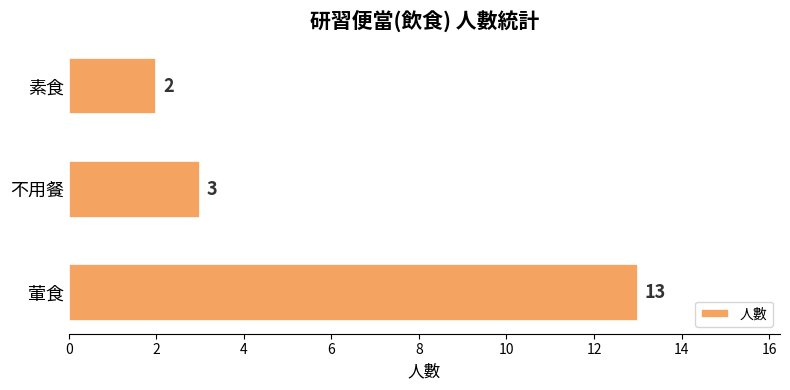

List the labels in order of value, smallest first.

素食, 不用餐, 葷食